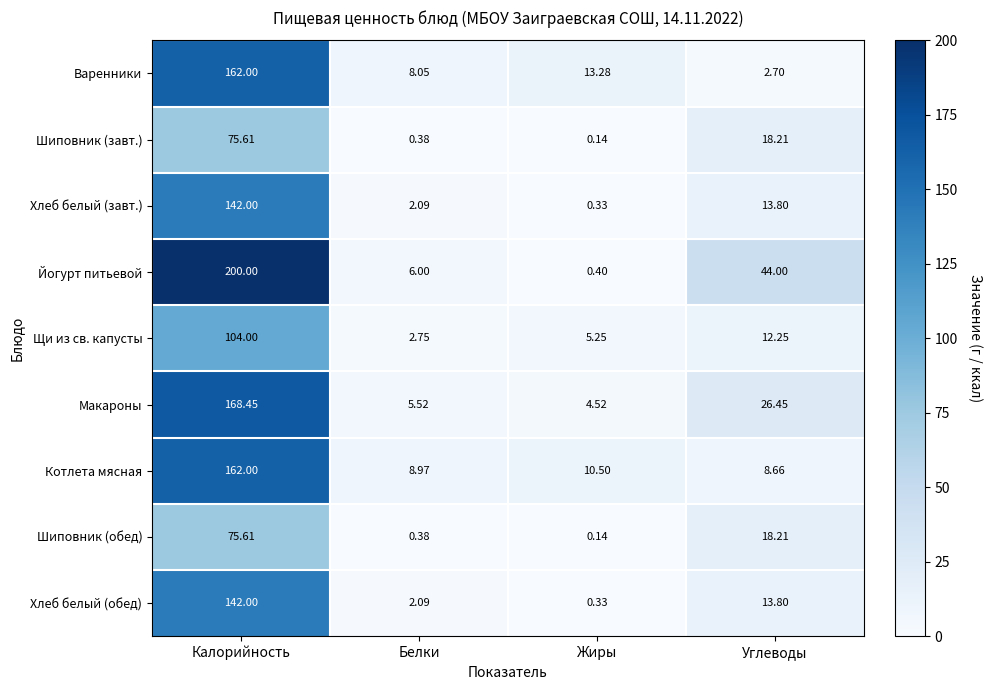

Which series changed the most between Калорийность and Белки?

Йогурт питьевой